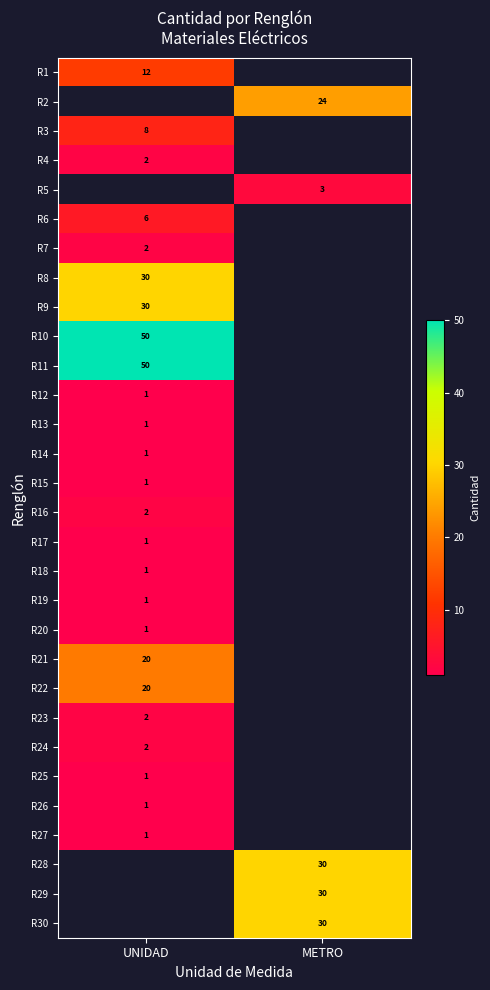

True or false: R1 has a value of 17 at UNIDAD.

False